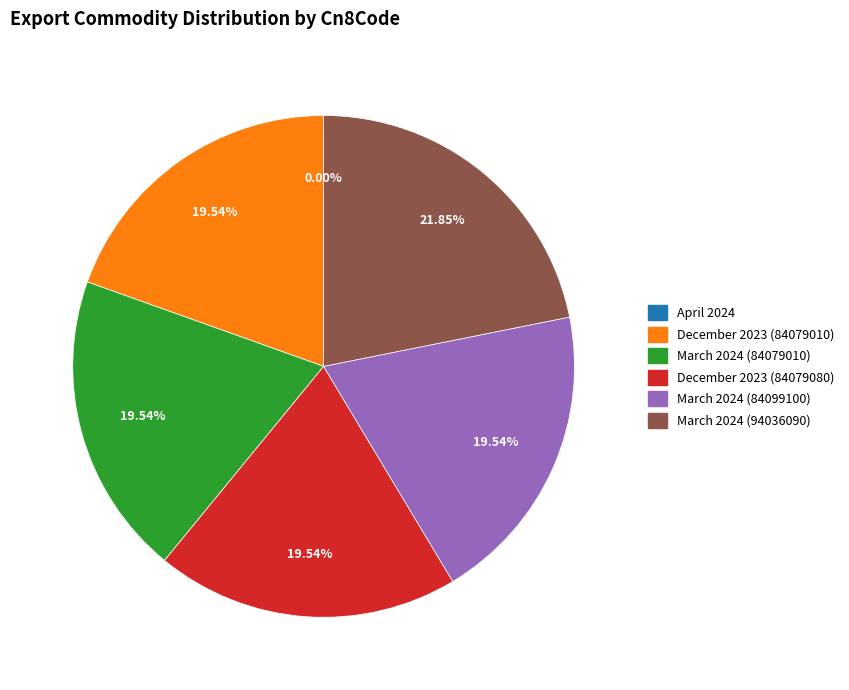

To the nearest percent, what percentage of the pie is March 2024 (84079010)?

20%